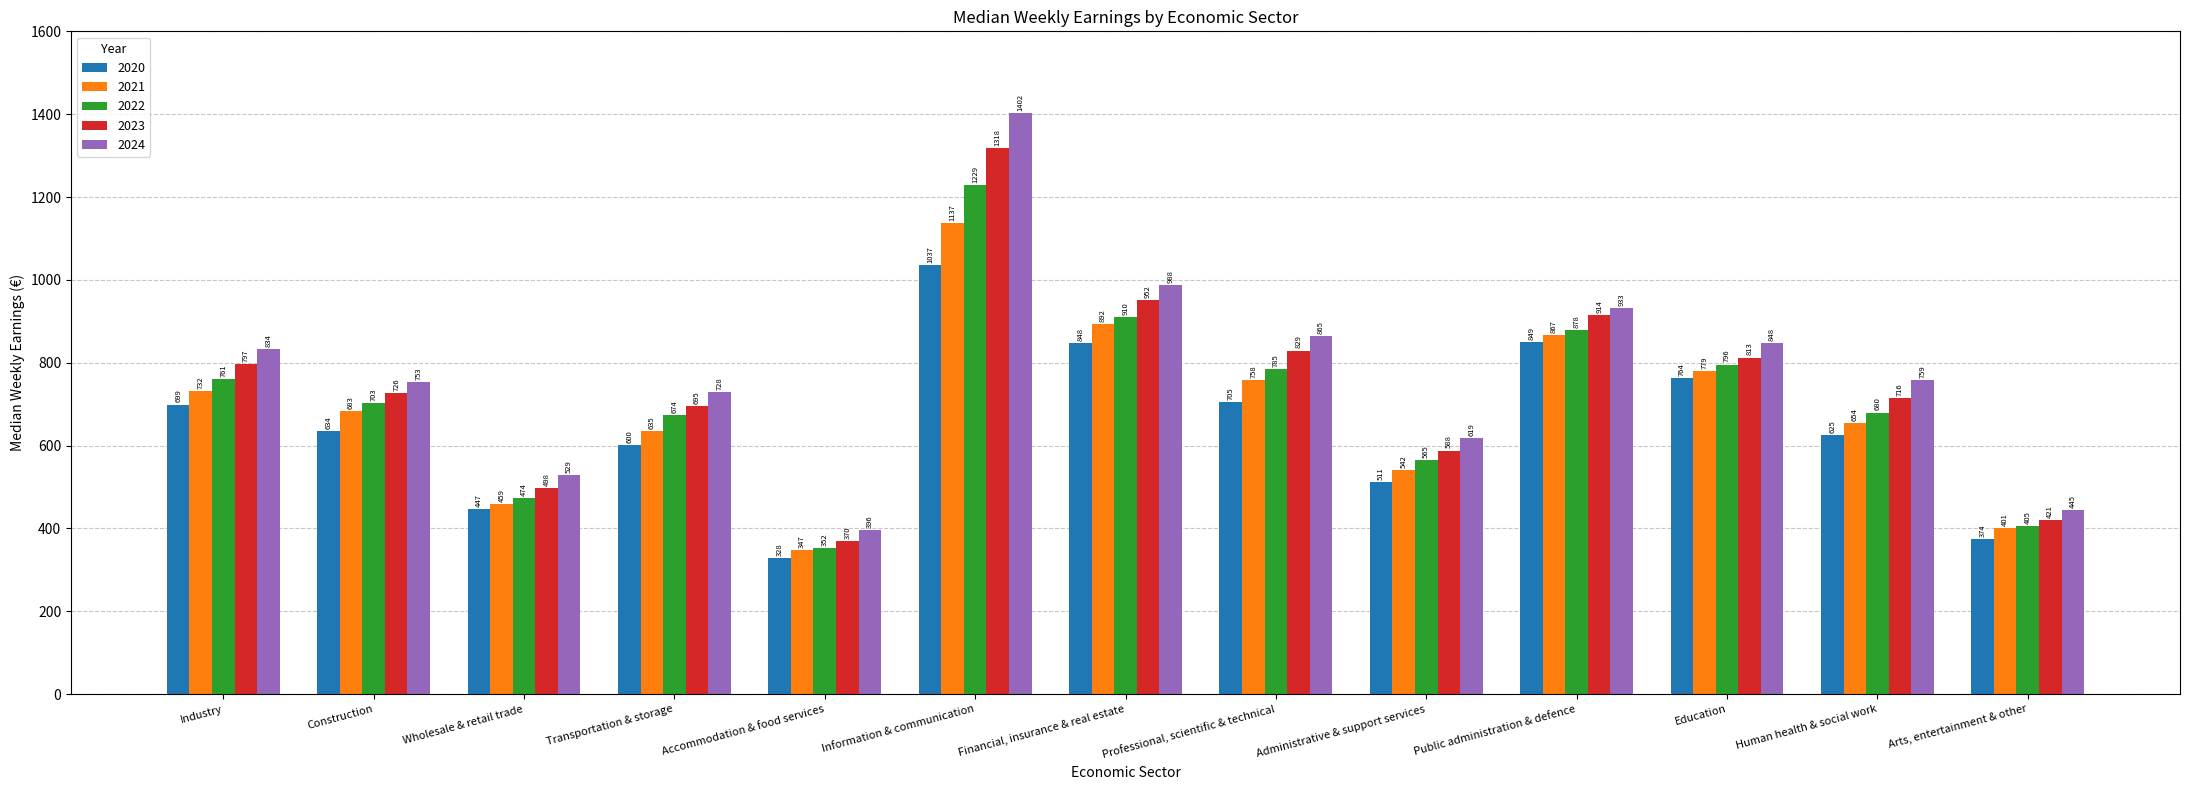

What is the average value of the 2023 series?

741.3